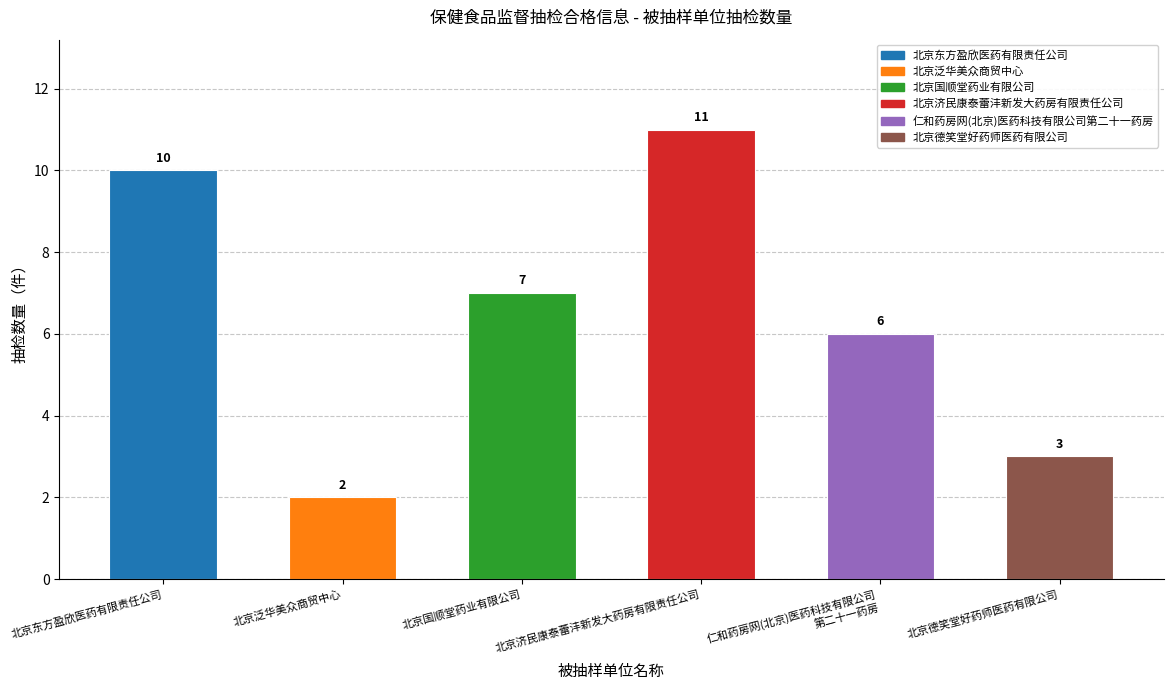

Rank the categories by value from lowest to highest.

北京泛华美众商贸中心, 北京德笑堂好药师医药有限公司, 仁和药房网(北京)医药科技有限公司
第二十一药房, 北京国顺堂药业有限公司, 北京东方盈欣医药有限责任公司, 北京济民康泰蕾沣新发大药房有限责任公司